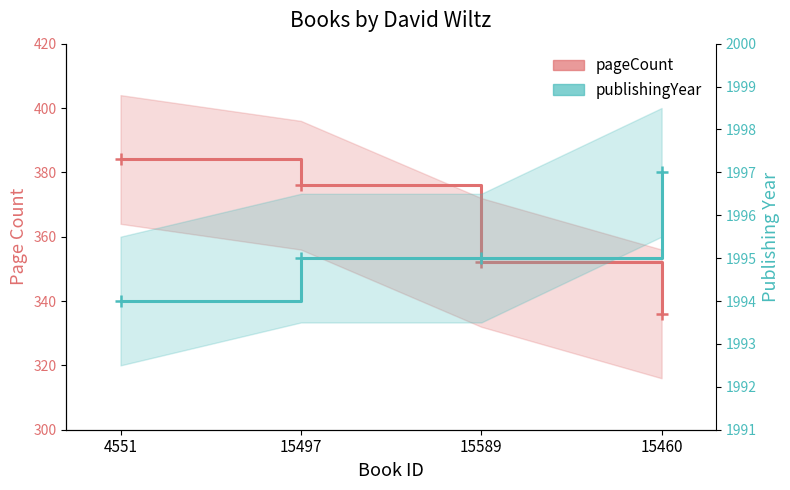

What is the difference between the publishingYear values at 15589 and 15460?

2